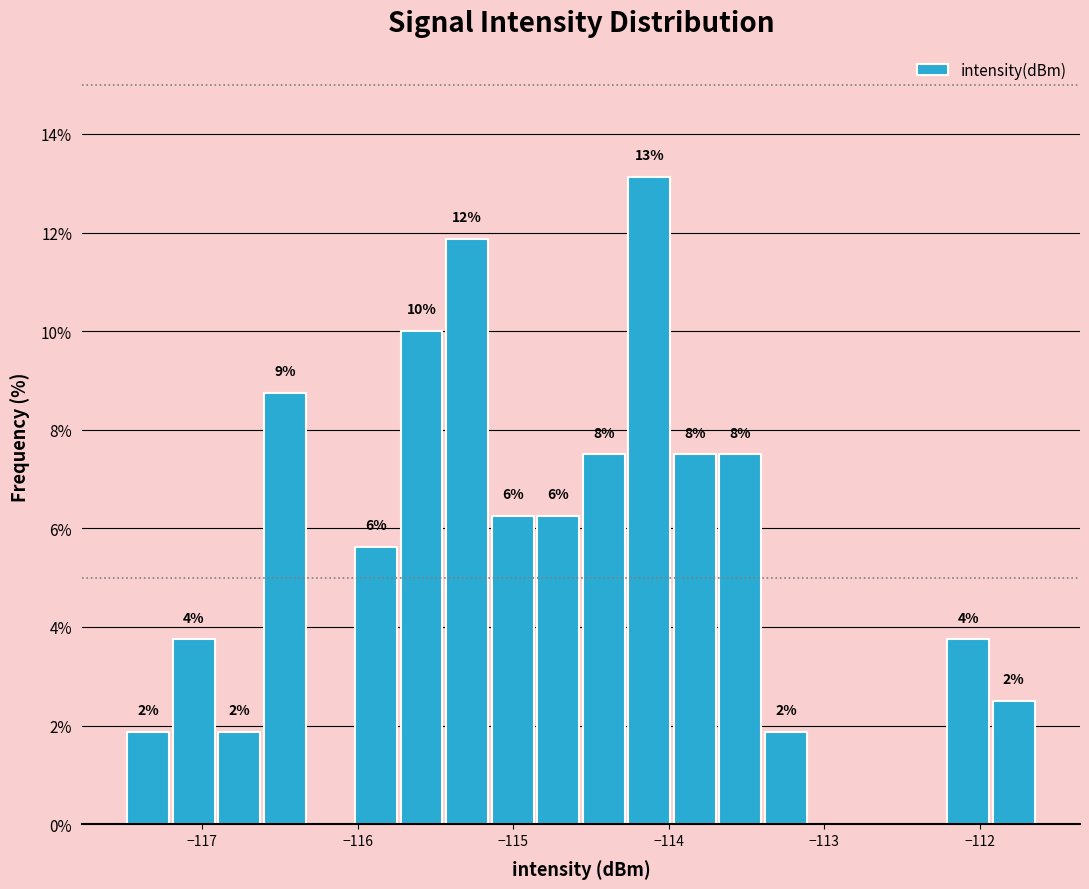

Read against the x-axis, roughly where is the centre of the tallest bar?

-114.1